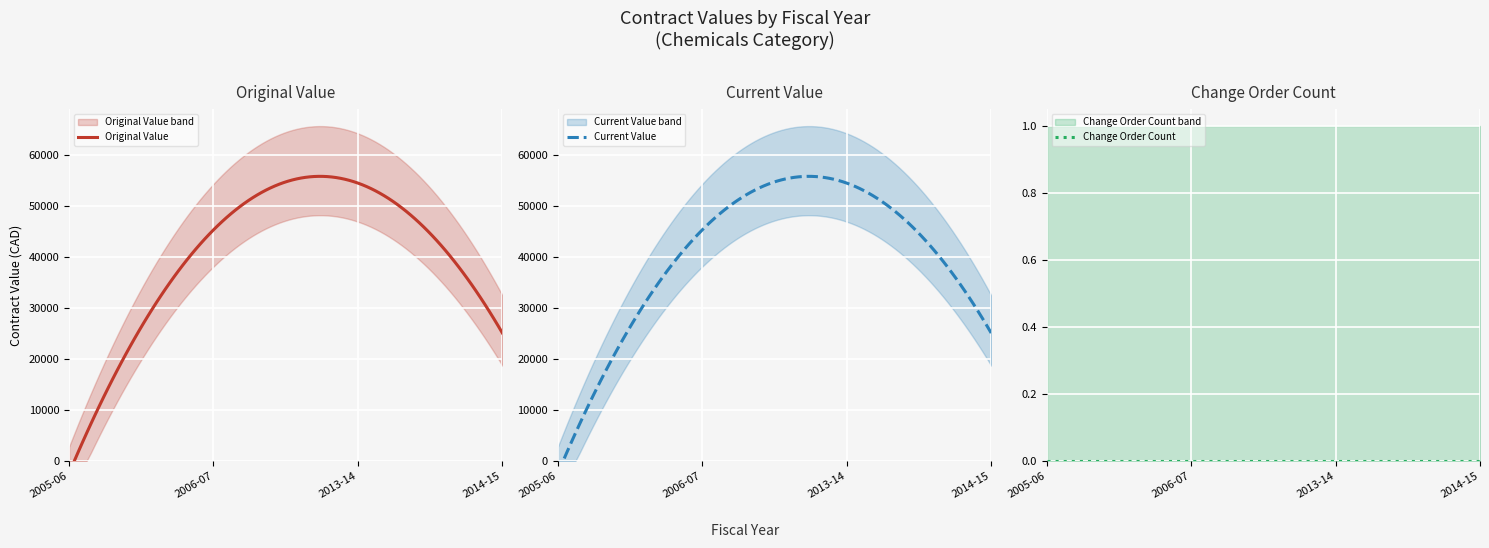

Does the chart display data point markers on the line(s)?

No